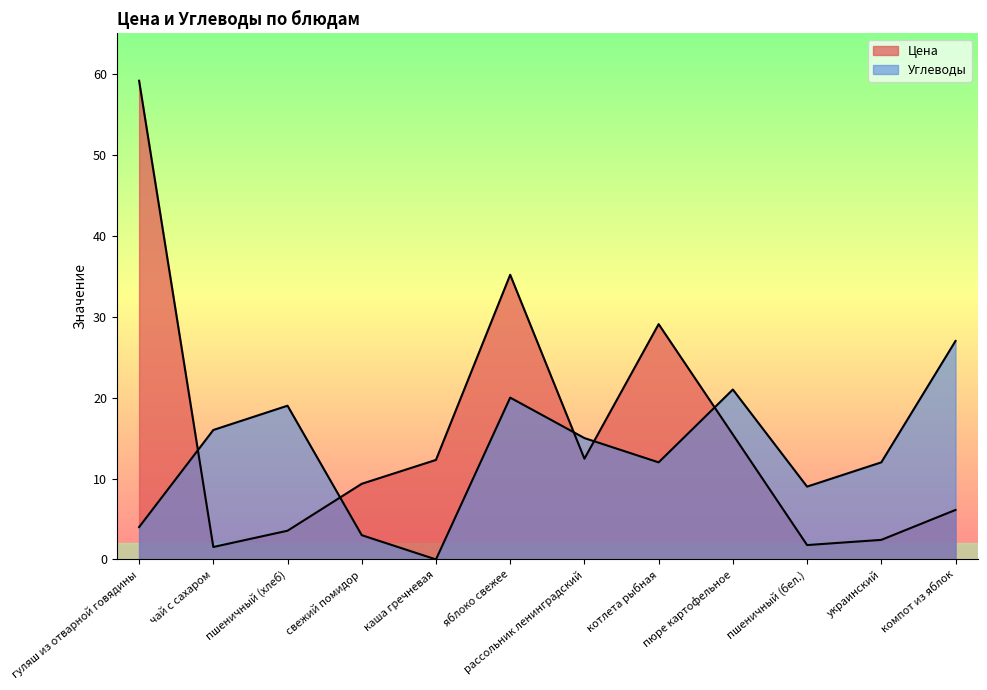

Which series has the widest spread of values?

Цена